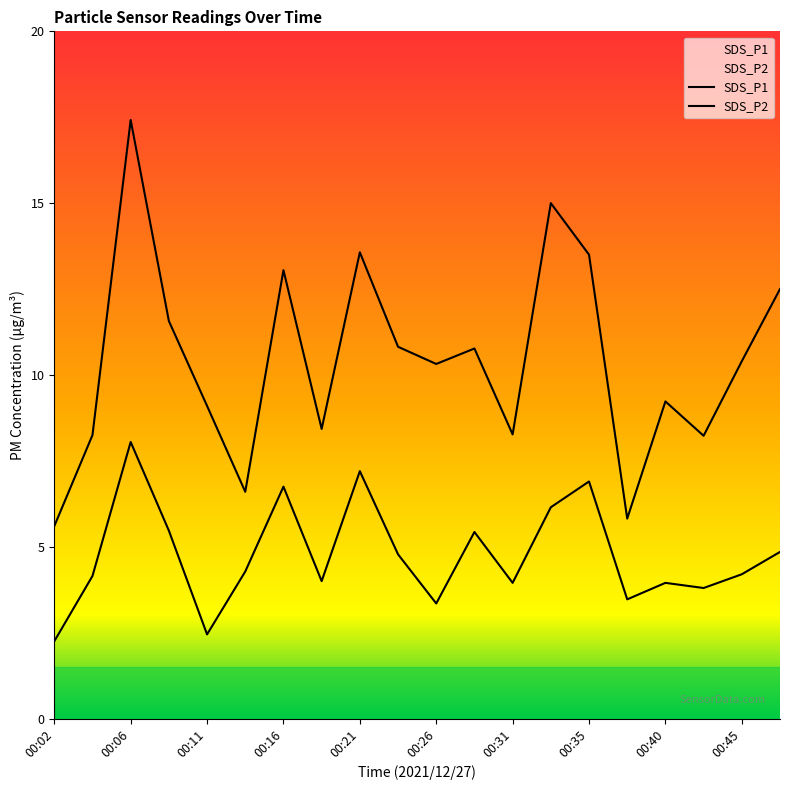

How many interior local valleys does the SDS_P1 series have?

6